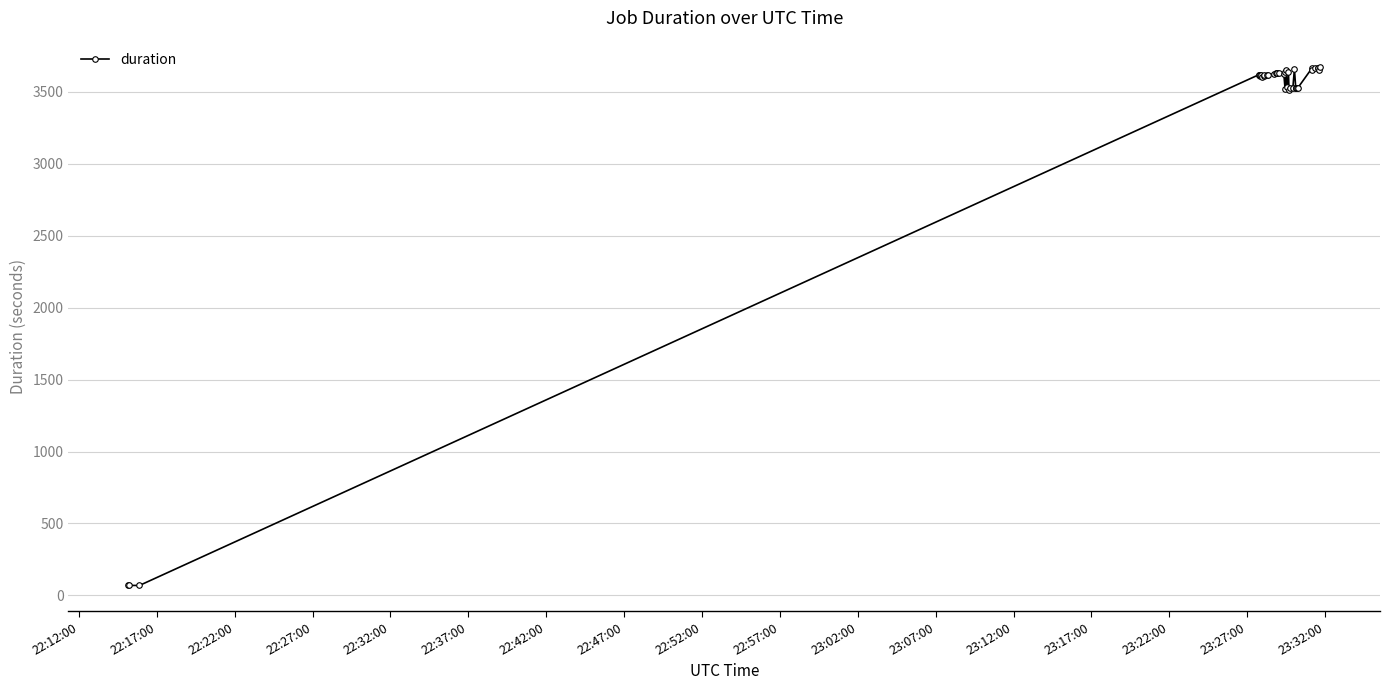

What is the smallest value displayed?

68.9